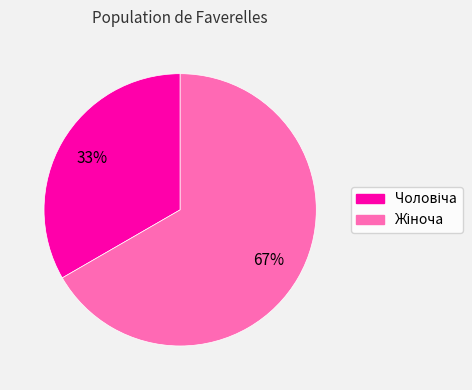

Is there a majority slice in this chart?

Yes